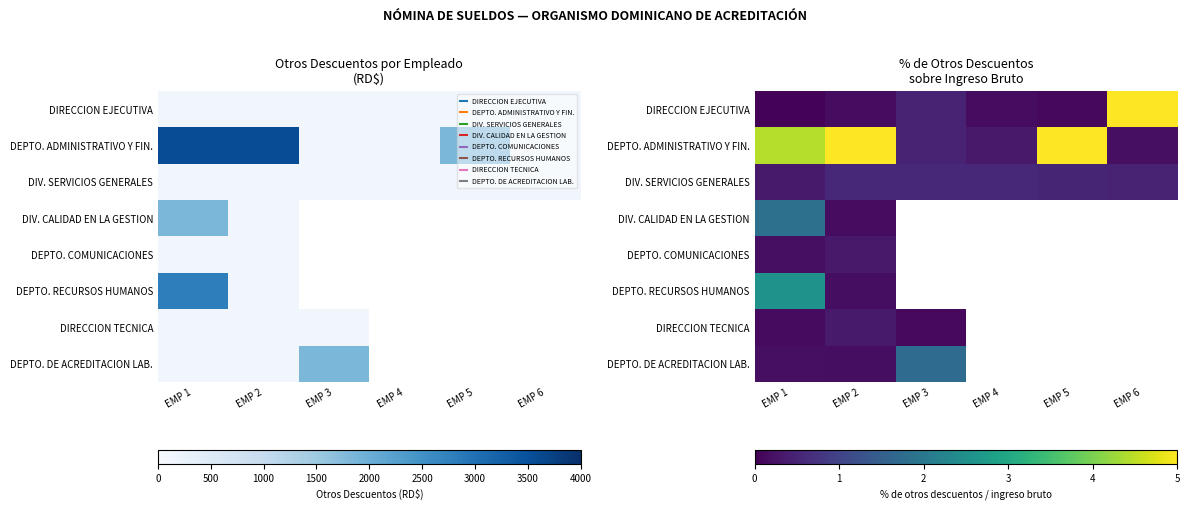

True or false: DIV. SERVICIOS GENERALES has a value of 0.3 at EMP 4.

False